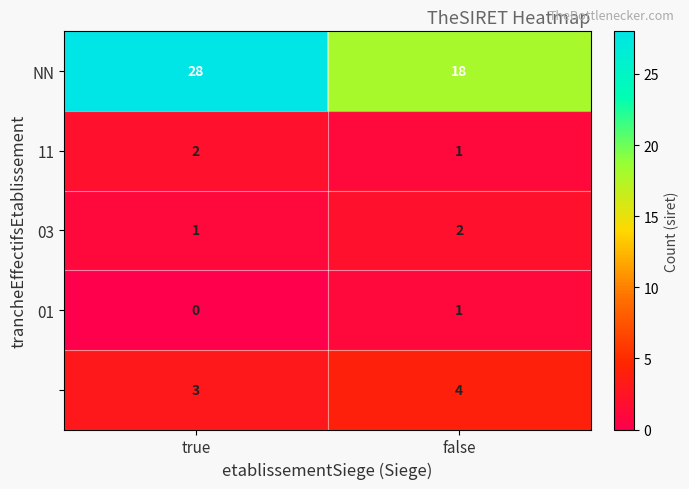

What is the difference between the highest and lowest values at false?

17